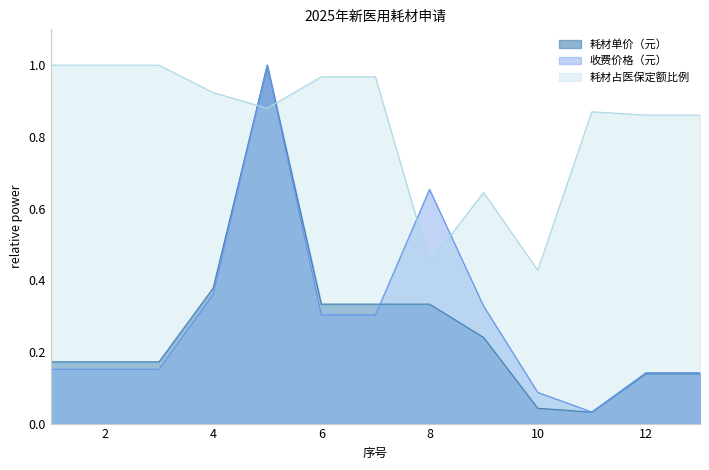

How many lines are shown in the chart?

3